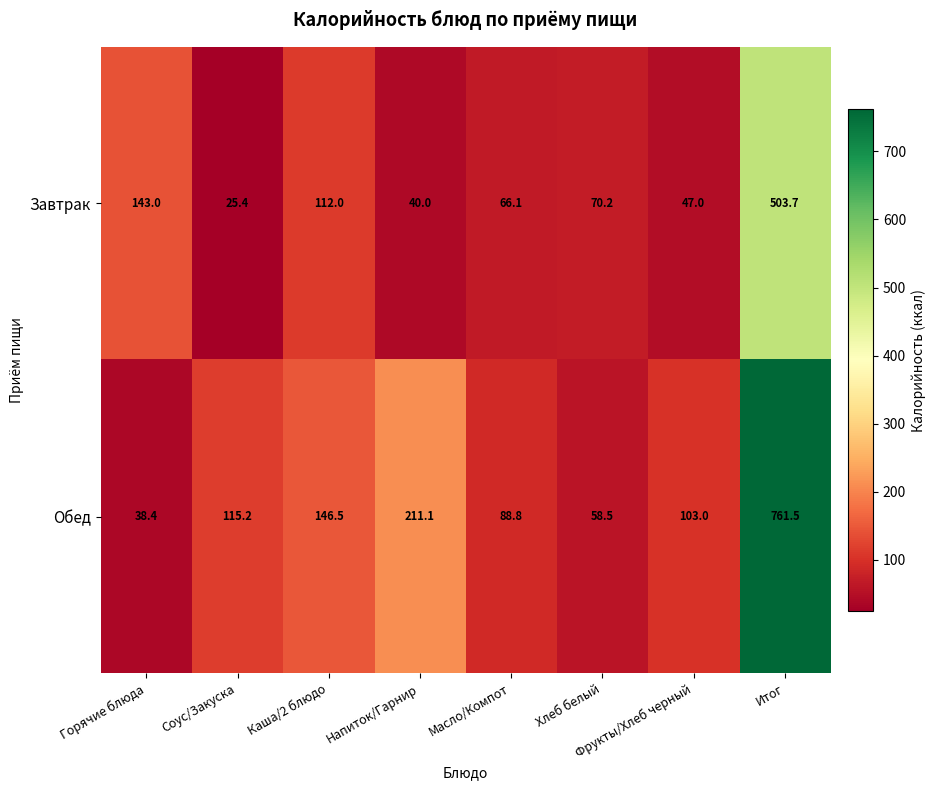

True or false: Обед has a value of 103.0 at Фрукты/Хлеб черный.

True